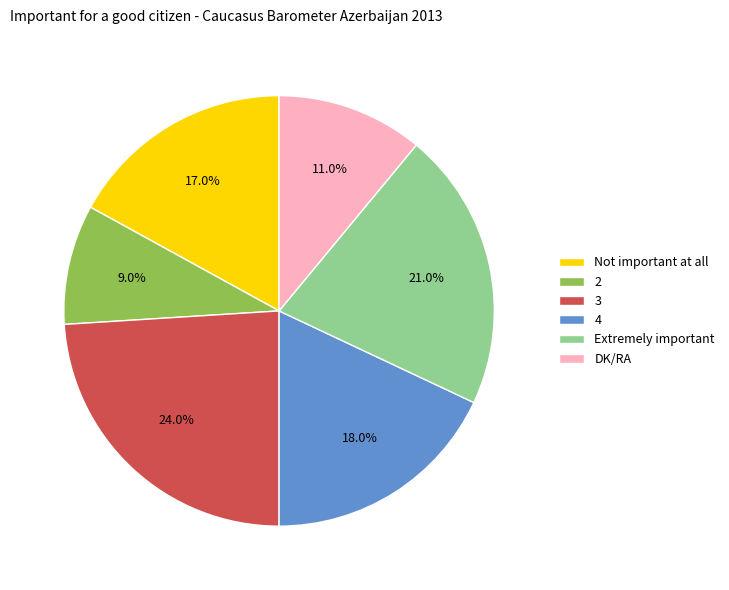

How many segments does this pie chart have?

6